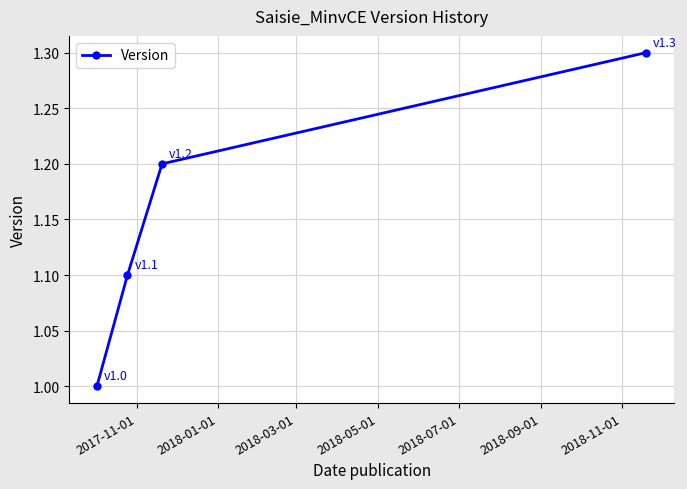

True or false: there are more than 0 points higher than both neighbors.

False